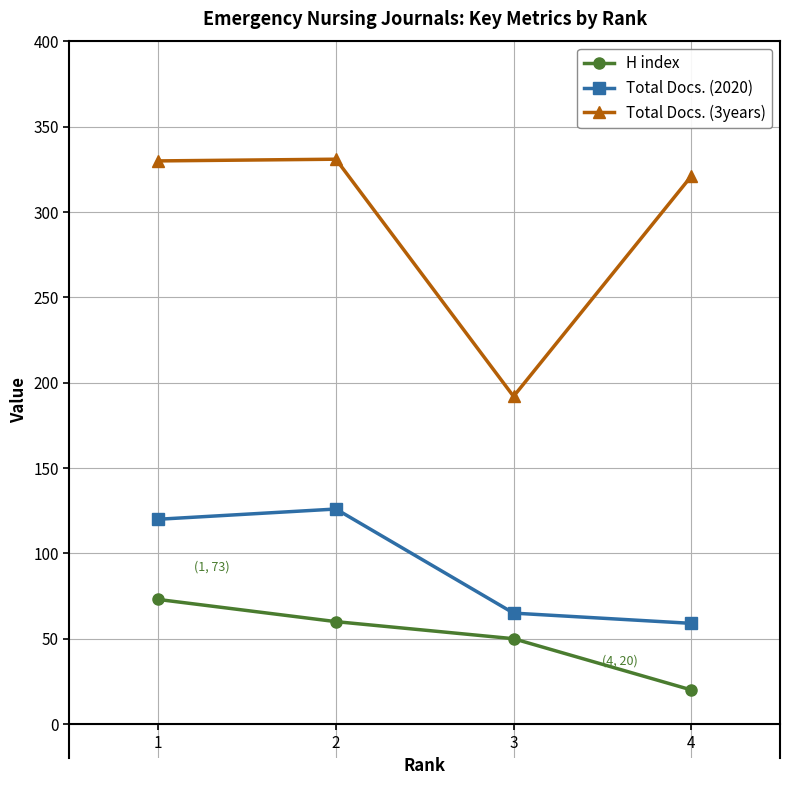

Where does the H index series first go above 60?

1